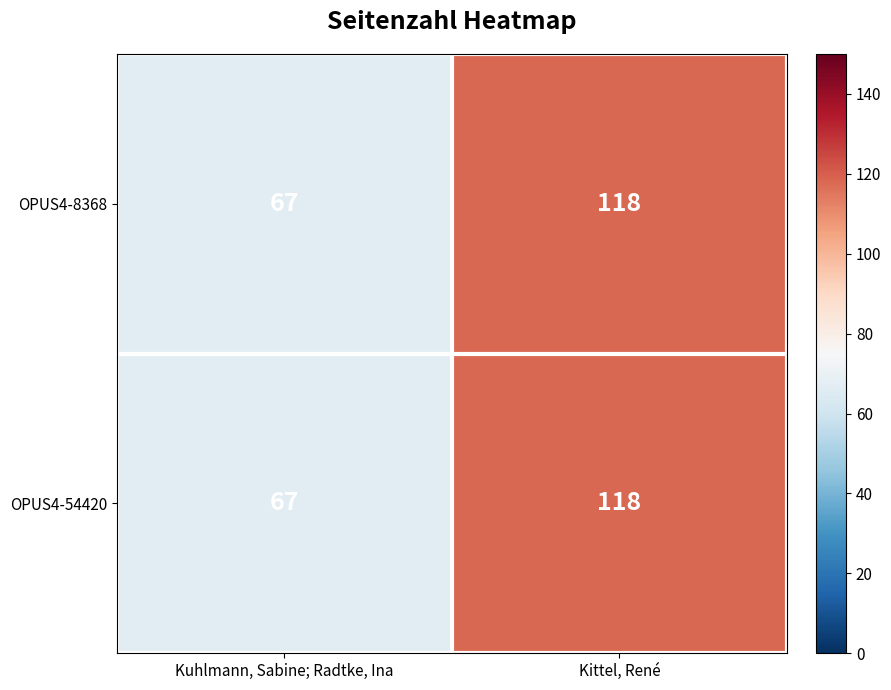

Reading left to right, what are all the values shown in this chart?

OPUS4-8368: Kuhlmann, Sabine; Radtke, Ina=67	Kittel, René=118
OPUS4-54420: Kuhlmann, Sabine; Radtke, Ina=67	Kittel, René=118